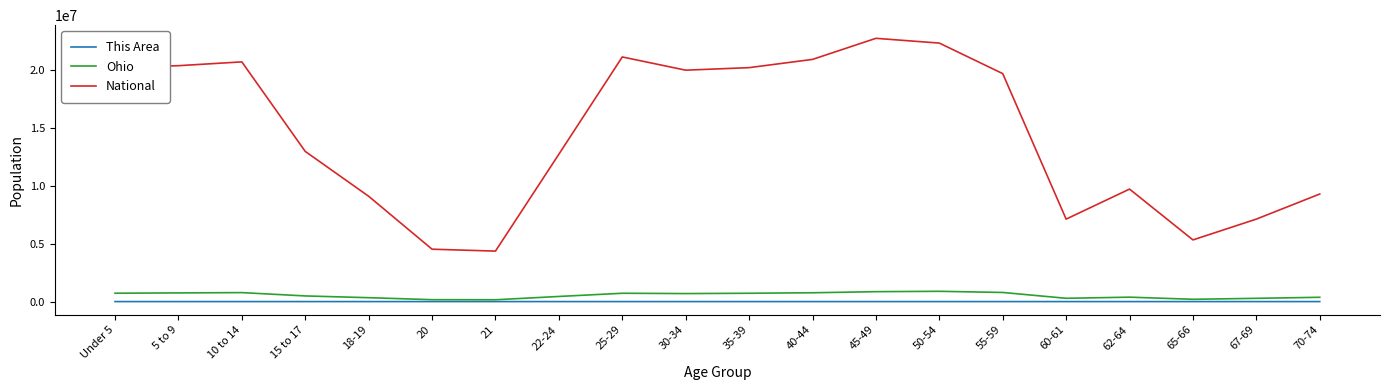

What is the total value across all series at 40-44?

21652754